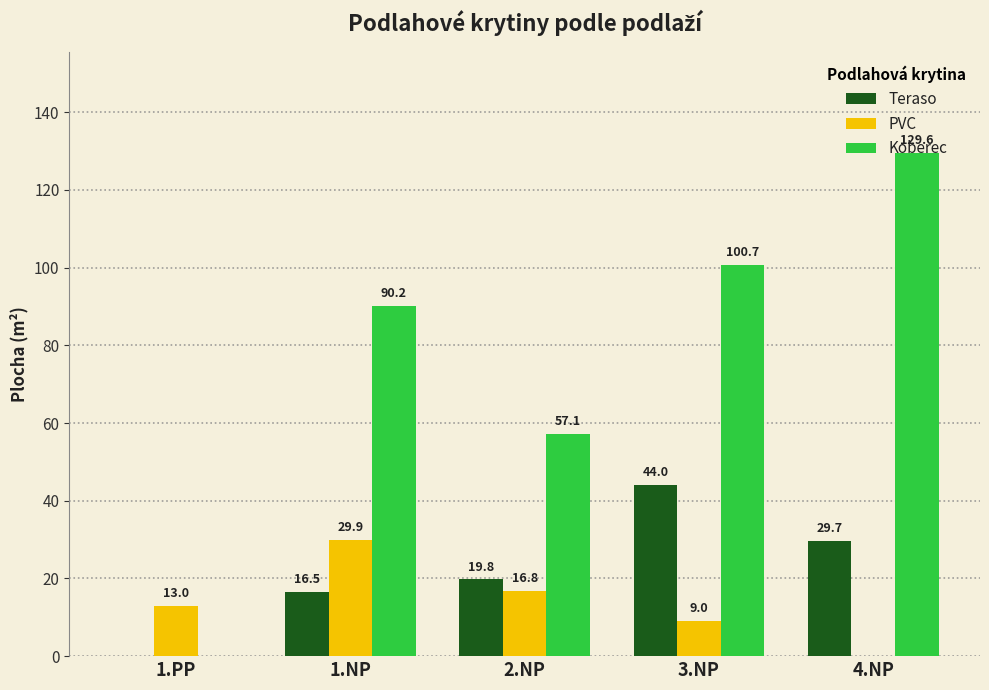

Between 1.NP and 3.NP, which series saw the biggest shift?

Teraso